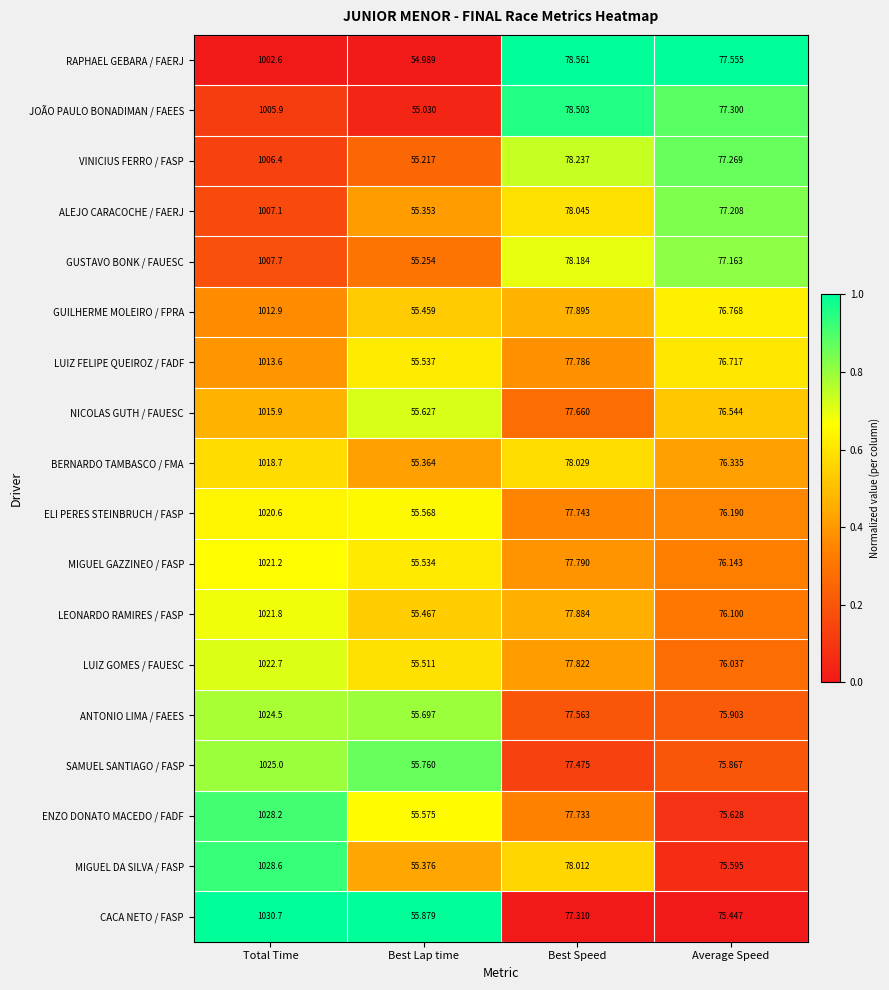

Which label corresponds to the smallest value in the chart?

Best Lap time